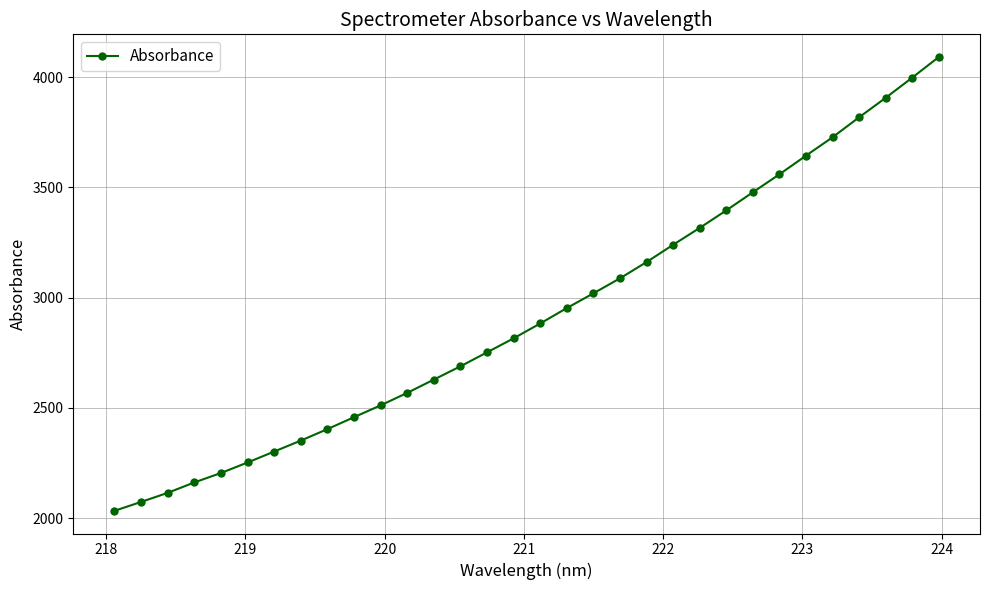

What is the minimum value shown in the chart?

2033.0